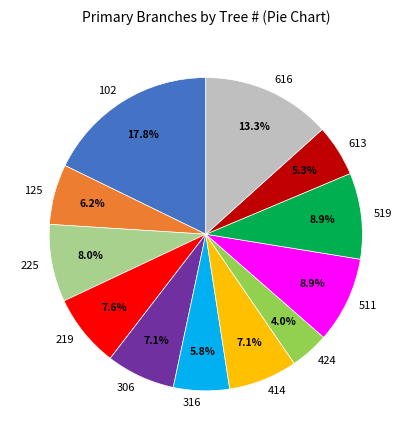

How many slices are in this pie chart?

12